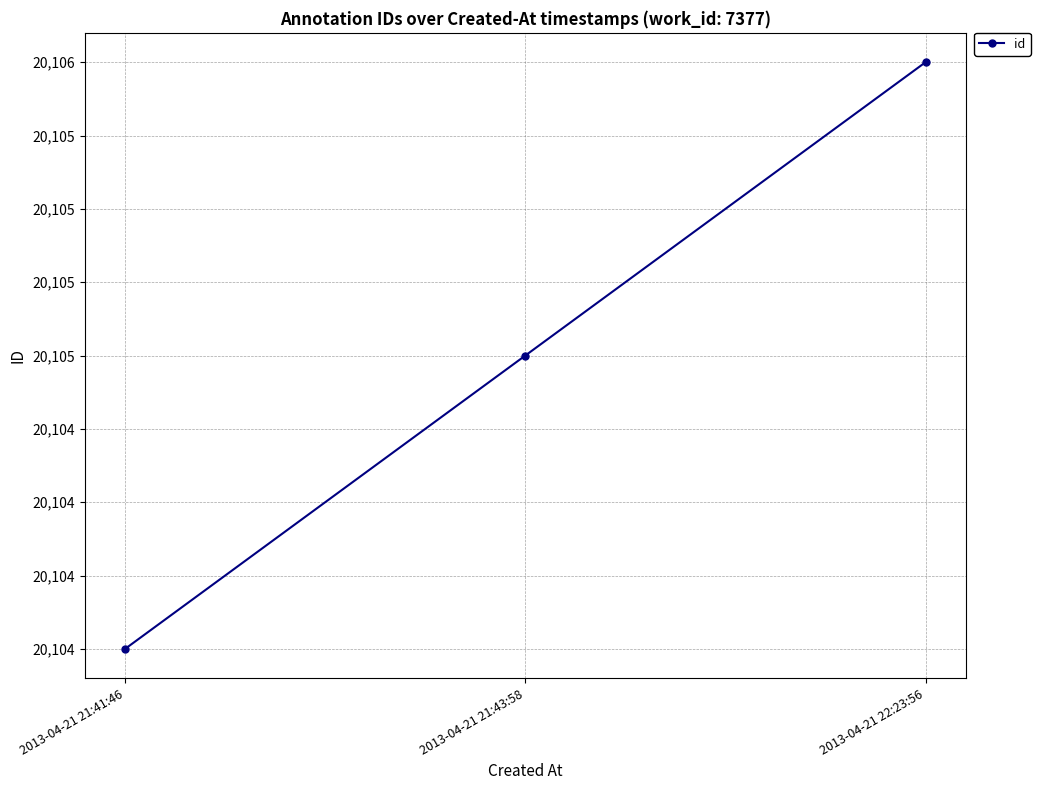

What is the label of the 3rd point from the left?

2013-04-21 22:23:56